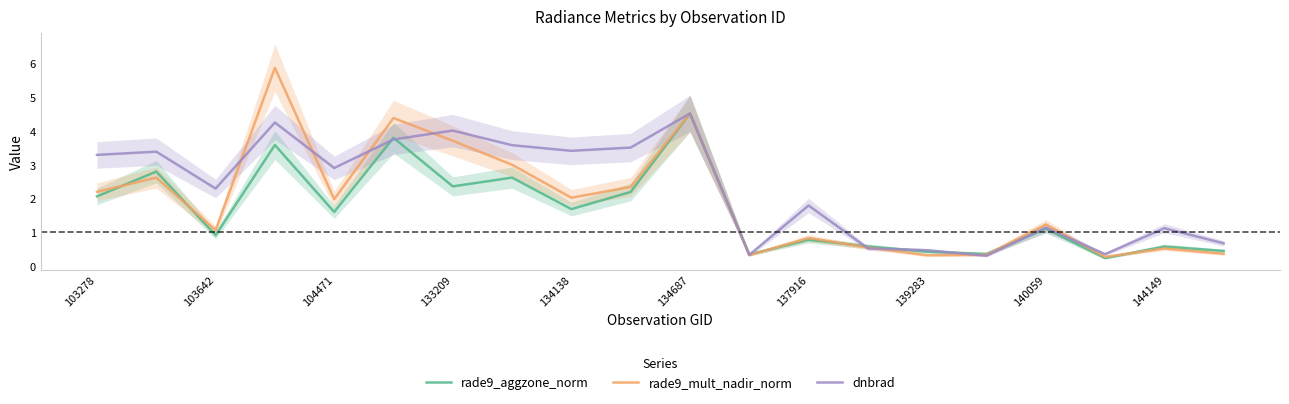

Read the rade9_aggzone_norm value at 103642.

0.9